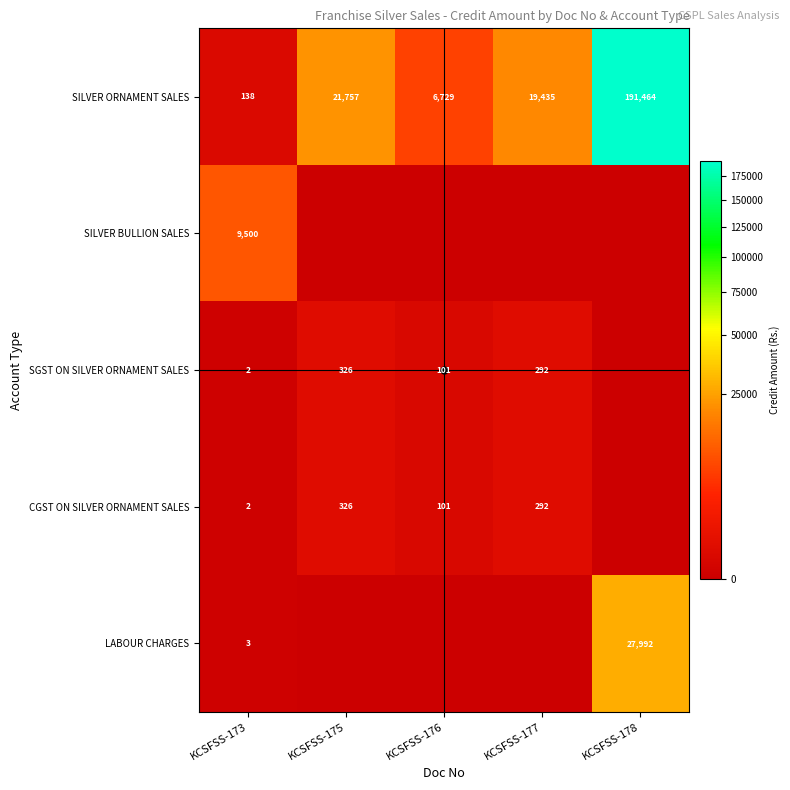

What is the difference between the SGST ON SILVER ORNAMENT SALES values at KCSFSS-177 and KCSFSS-175?

34